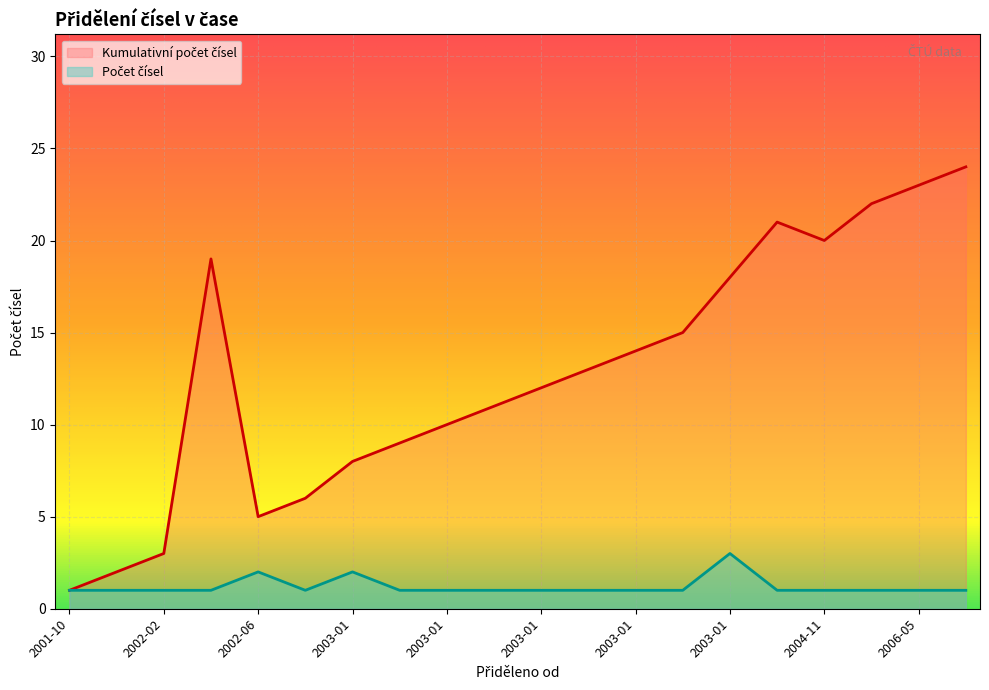

Is it true that Počet čísel equals 1 at 2003-01-23?

True